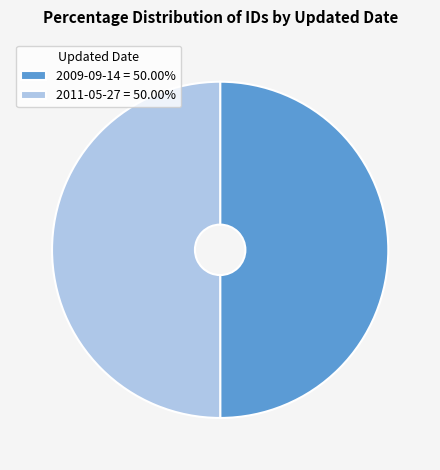

How many slices are in this pie chart?

2